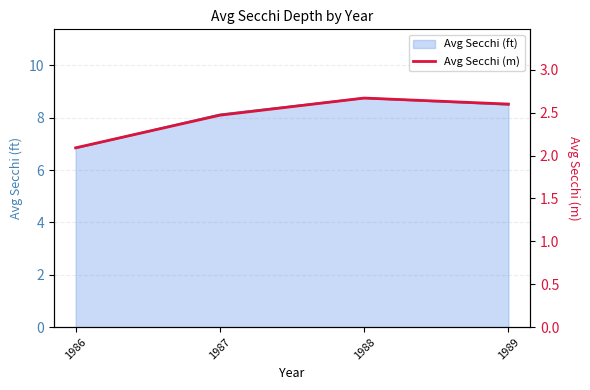

Does the chart have visible grid lines?

Yes